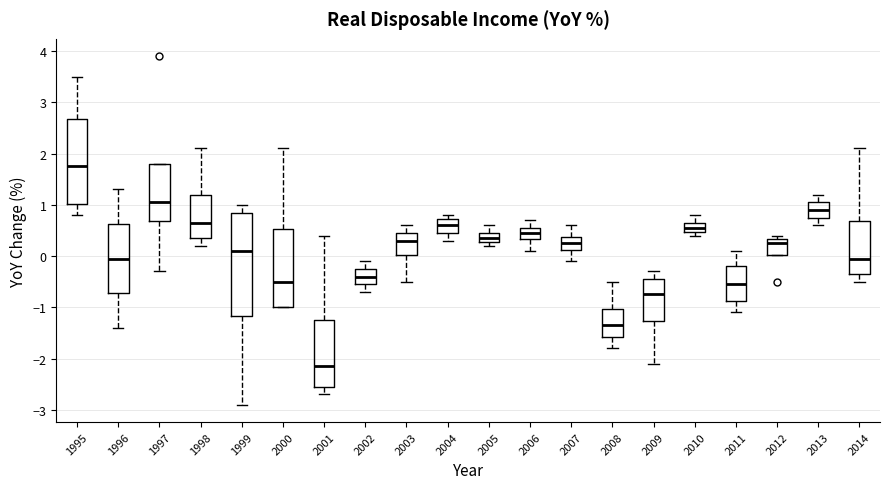

Reading left to right, read every box against the y-axis: the position of its median line, the range the box covers, and the ends of its whiskers. The values are not printed on the chart, so give them approximately, as read against the axis.

1995: median 1.8, box 1.0 to 2.7, whiskers 0.8 to 3.5
1996: median 0.0, box -0.7 to 0.6, whiskers -1.4 to 1.3
1997: median 1.1, box 0.7 to 1.8, whiskers -0.3 to 1.8
1998: median 0.7, box 0.4 to 1.2, whiskers 0.2 to 2.1
1999: median 0.1, box -1.2 to 0.9, whiskers -2.9 to 1.0
2000: median -0.5, box -1.0 to 0.5, whiskers -1.0 to 2.1
2001: median -2.1, box -2.5 to -1.2, whiskers -2.7 to 0.4
2002: median -0.4, box -0.5 to -0.2, whiskers -0.7 to -0.1
2003: median 0.3, box 0.0 to 0.5, whiskers -0.5 to 0.6
2004: median 0.6, box 0.5 to 0.7, whiskers 0.3 to 0.8
2005: median 0.4, box 0.3 to 0.5, whiskers 0.2 to 0.6
2006: median 0.5, box 0.3 to 0.6, whiskers 0.1 to 0.7
2007: median 0.3, box 0.1 to 0.4, whiskers -0.1 to 0.6
2008: median -1.3, box -1.6 to -1.0, whiskers -1.8 to -0.5
2009: median -0.7, box -1.3 to -0.4, whiskers -2.1 to -0.3
2010: median 0.6, box 0.5 to 0.7, whiskers 0.4 to 0.8
2011: median -0.5, box -0.9 to -0.2, whiskers -1.1 to 0.1
2012: median 0.3 (just below the box's upper edge), box 0.0 to 0.3, whiskers 0.0 to 0.4
2013: median 0.9, box 0.8 to 1.1, whiskers 0.6 to 1.2
2014: median 0.0, box -0.3 to 0.7, whiskers -0.5 to 2.1